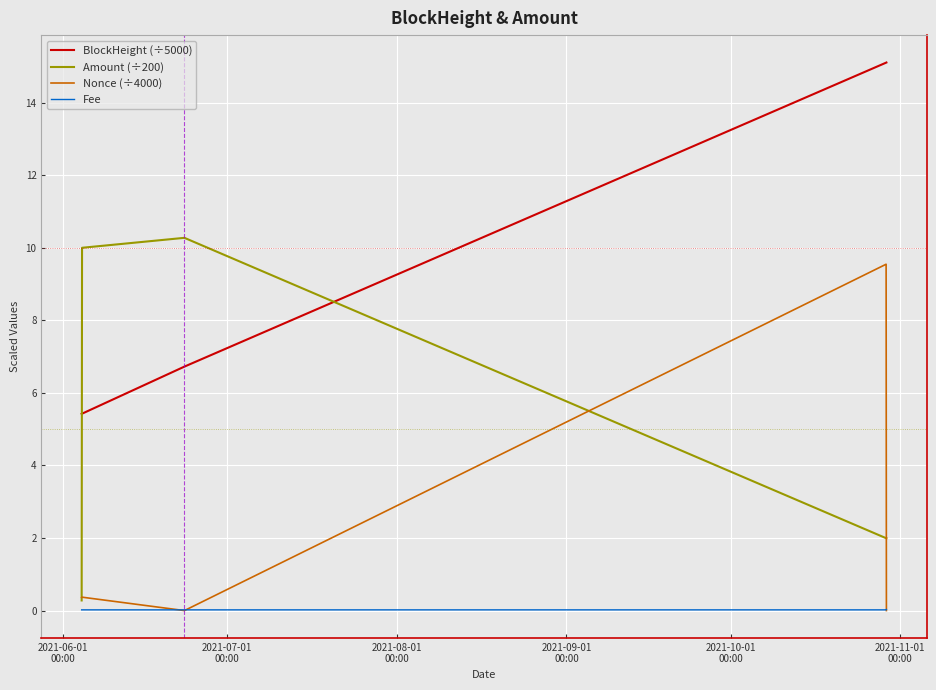

True or false: Nonce (÷4000) and BlockHeight (÷5000) cross at least once.

False